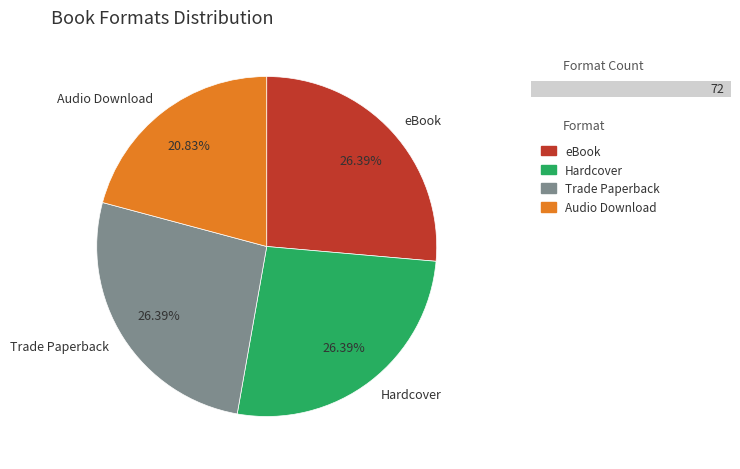

The Audio Download slice represents 21% of the pie. True or false?

True